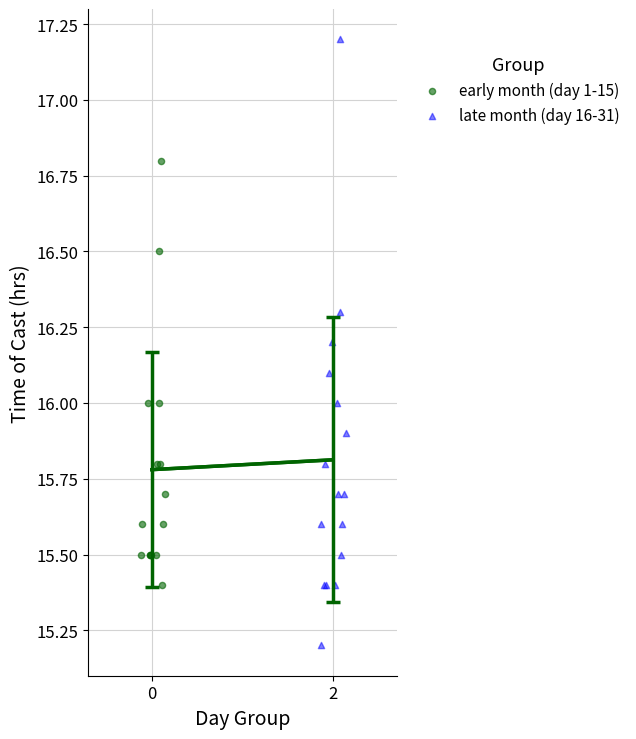

Which series contains the highest Y value?

late month (day 16-31)